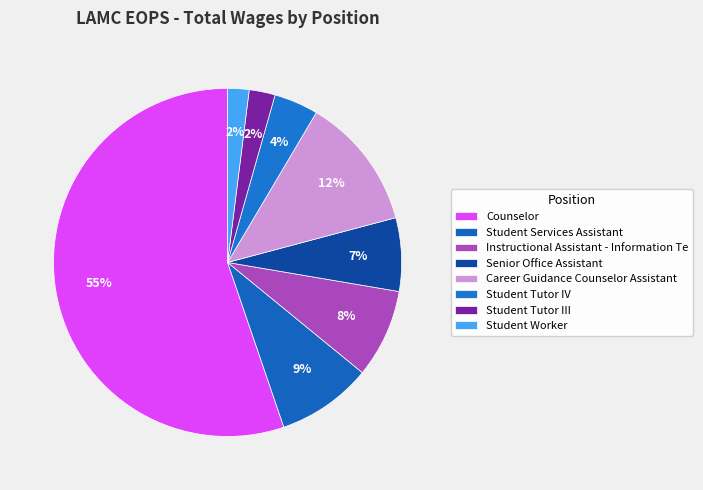

To the nearest percent, what portion does Student Services Assistant represent?

9%